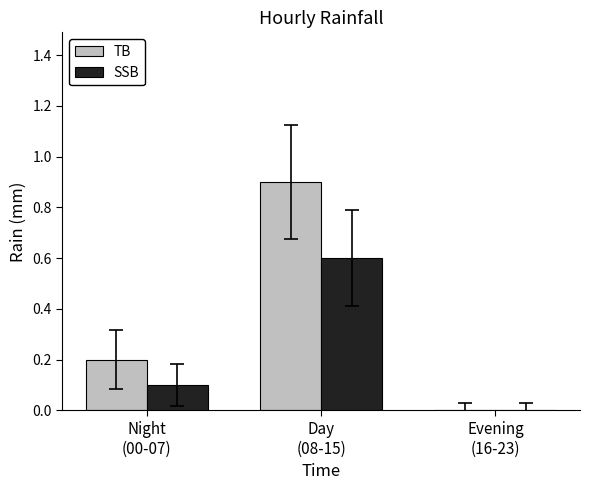

At which category is the sum across all series the highest?

Day
(08-15)